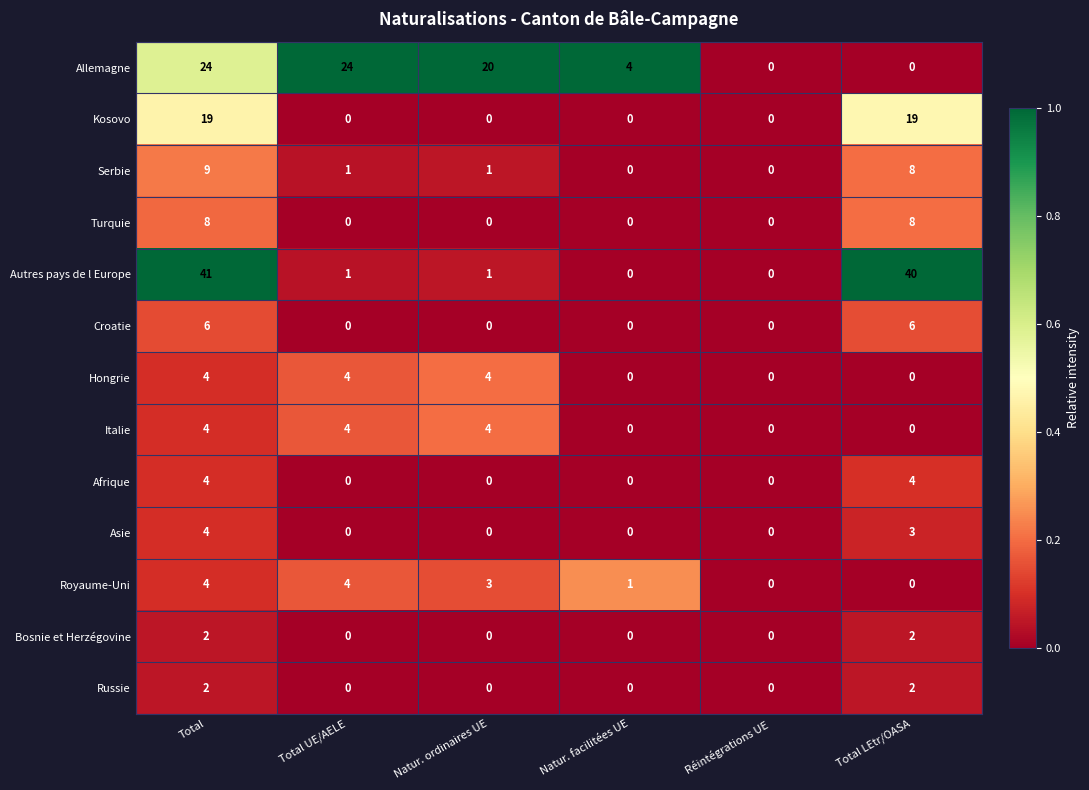

What is the difference between the second highest and second lowest values in the Hongrie series?

4